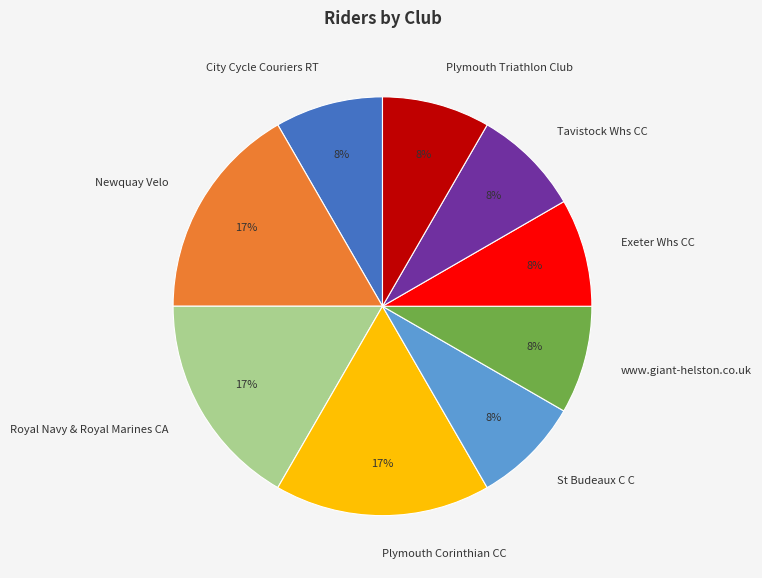

Do Newquay Velo and Plymouth Triathlon Club together represent more than half of the pie?

No